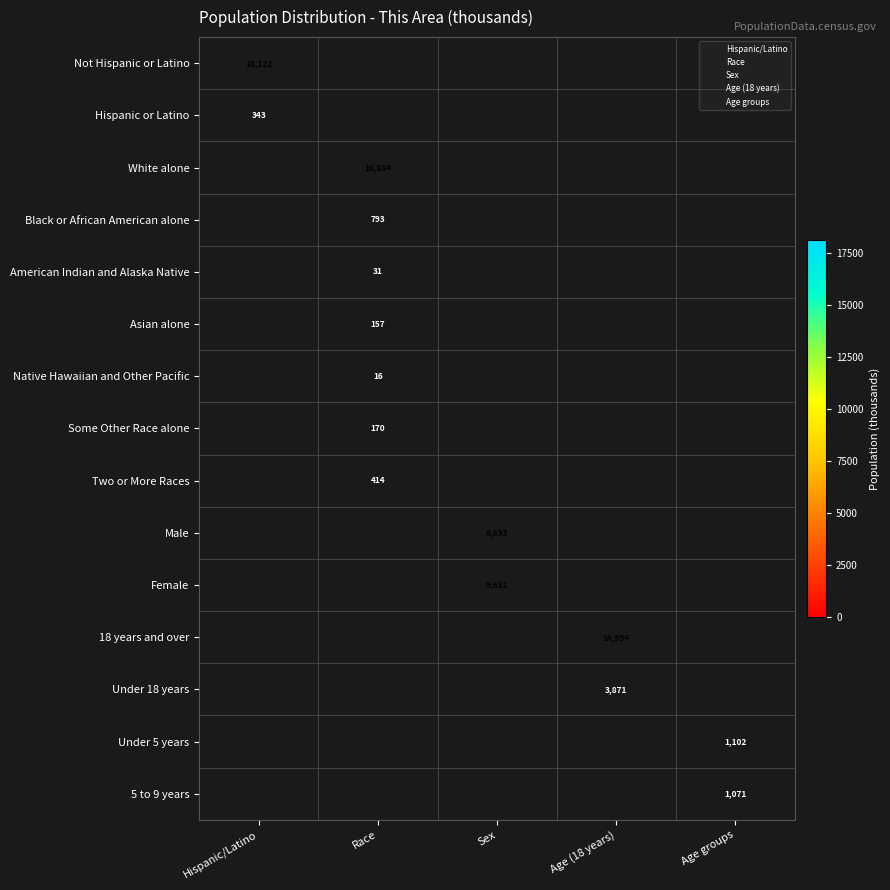

The Some Other Race alone series shows 170 at Race. True or false?

True